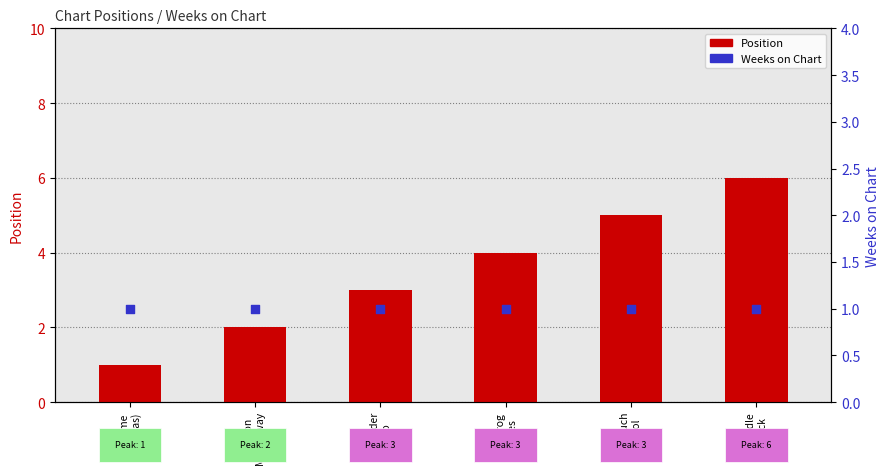

At how many categories does at least one series exceed 1?

5